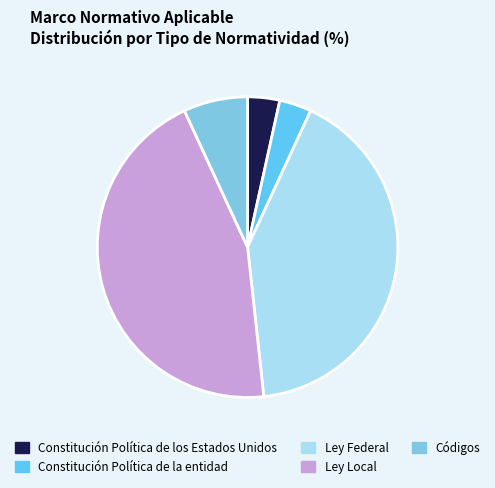

Which slice is the smallest?

Constitución Política de los Estados Unidos